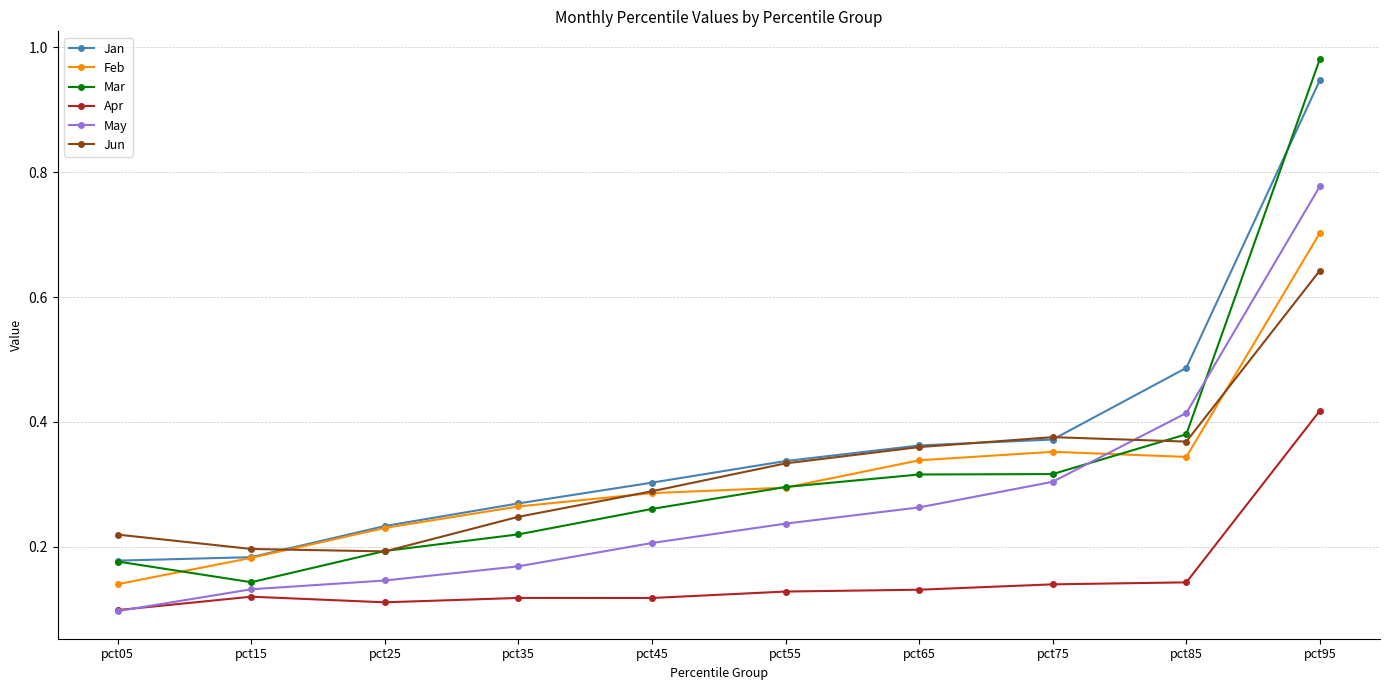

Which label corresponds to the largest value in the chart?

pct95